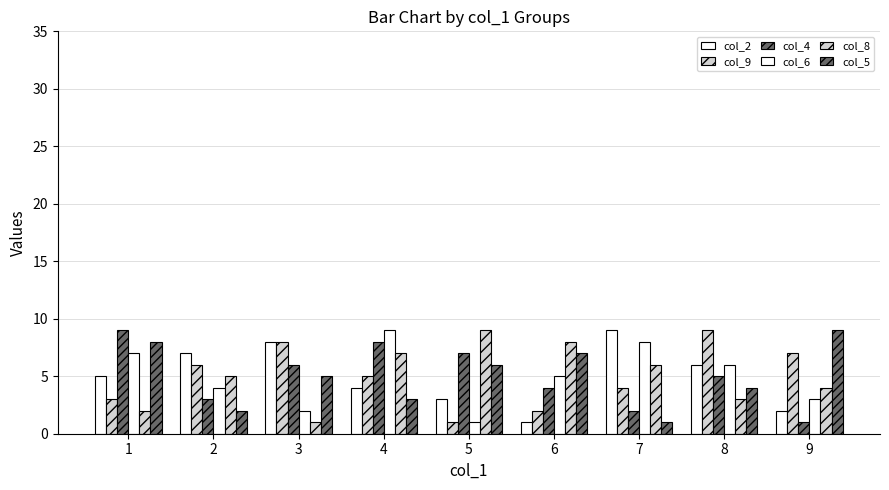

How many bars are there in total?

54